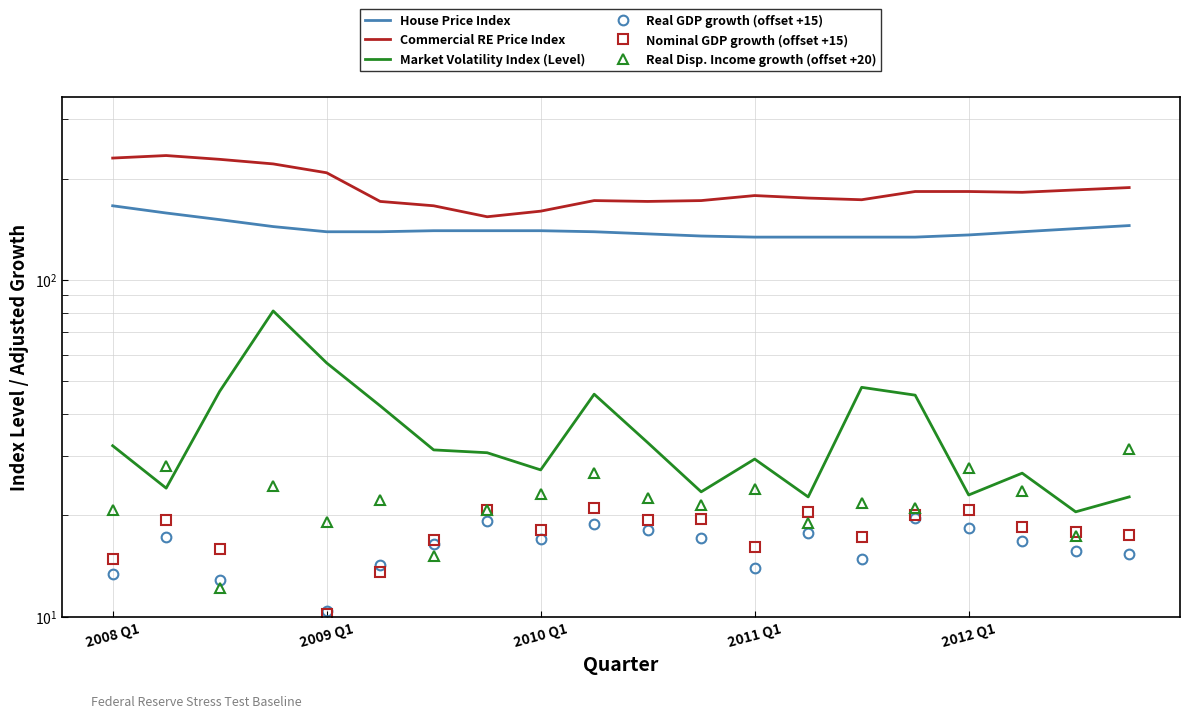

The Commercial RE Price Index series shows 45.9 at 2011 Q1. True or false?

False